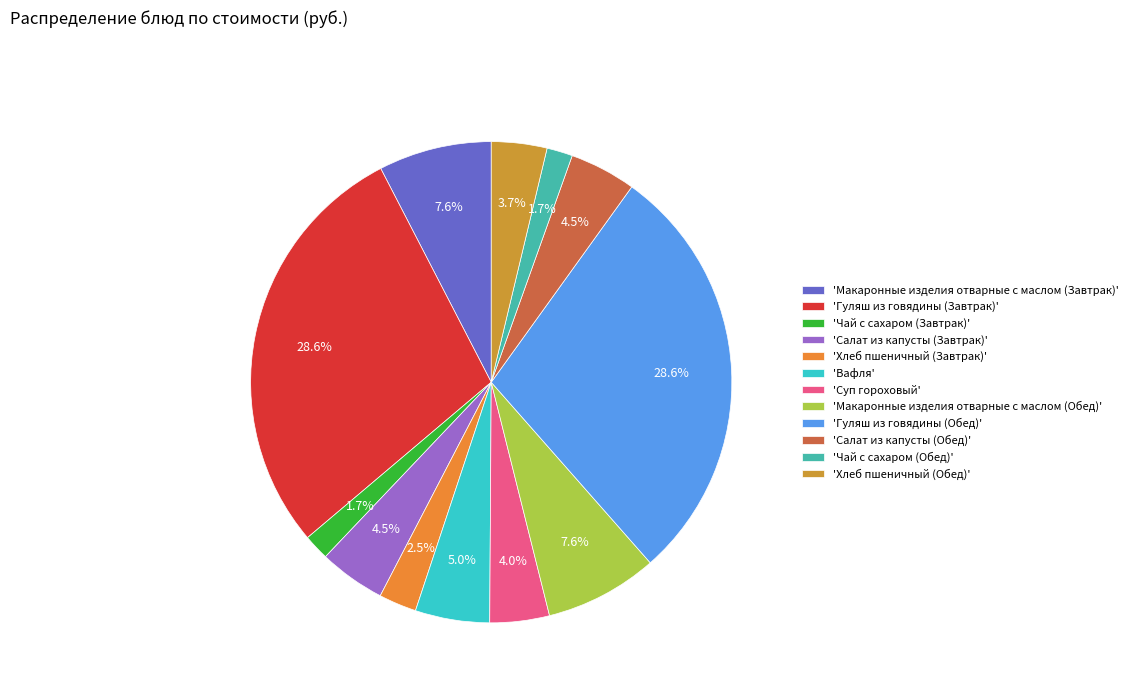

How many slices are in this pie chart?

12